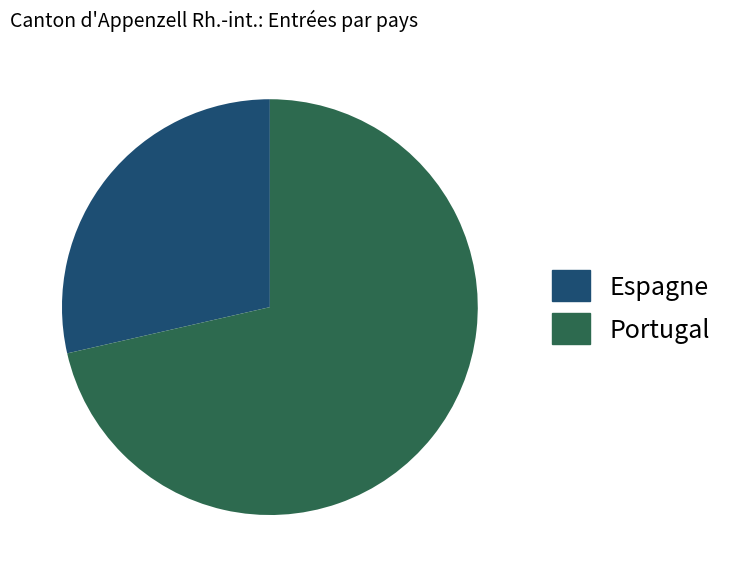

Do Espagne and Portugal together represent more than half of the pie?

Yes